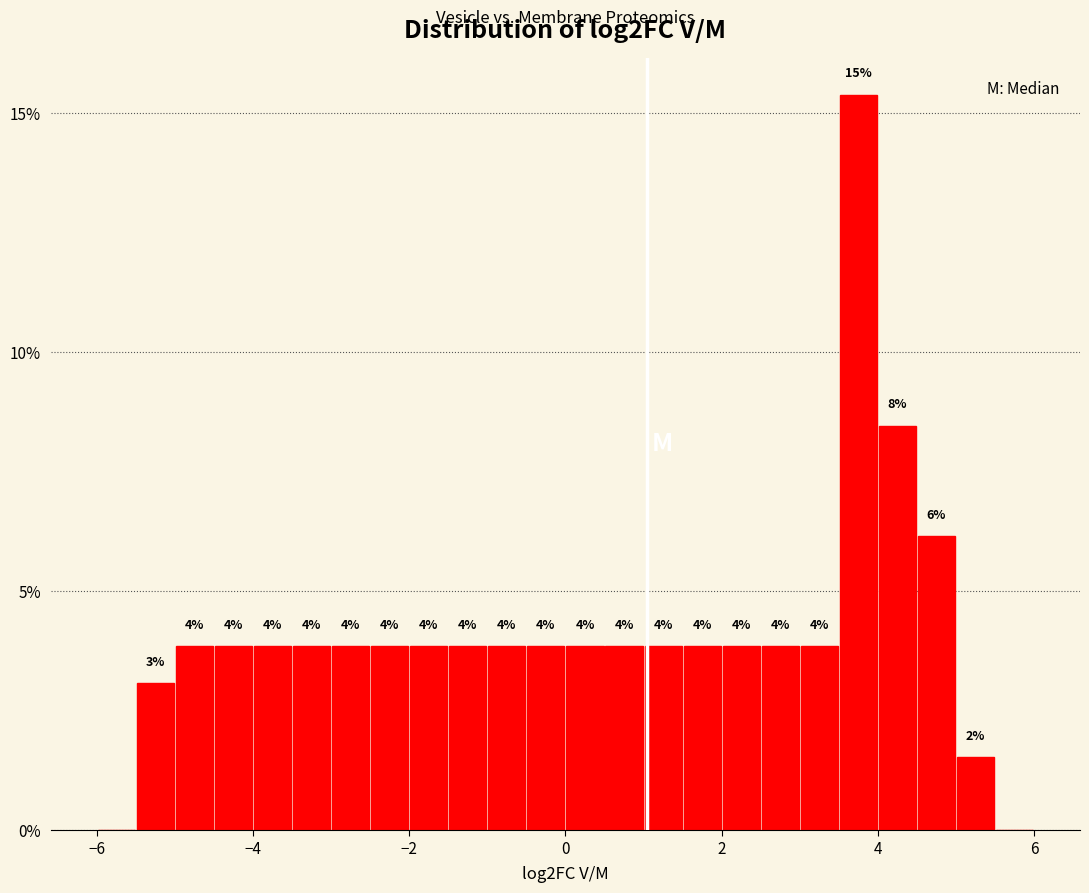

Around what value on the x-axis is the tallest bar? Give the approximate position of its centre, as read against the axis.

3.8